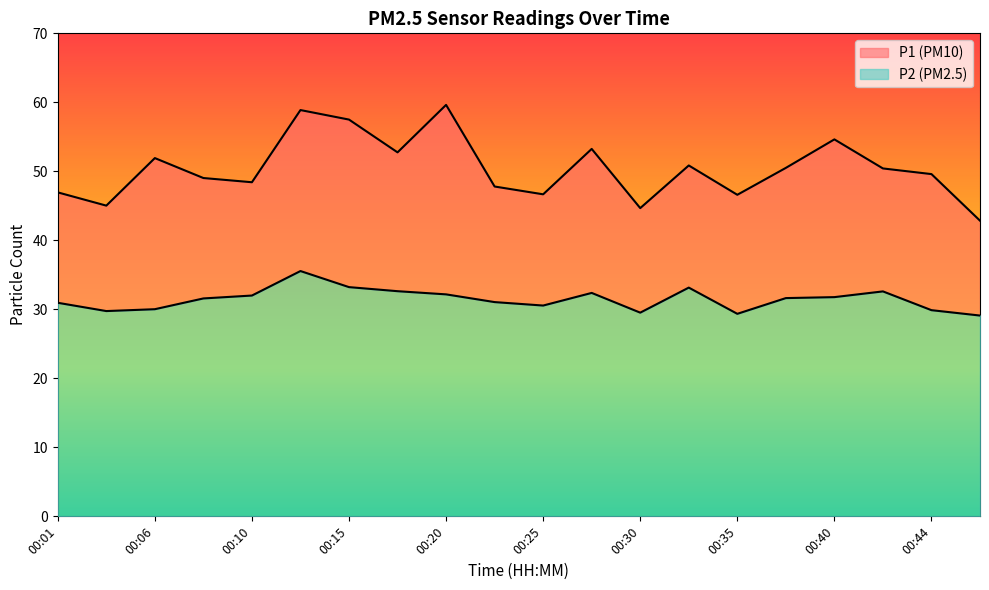

What are all the series names shown in the legend?

P1 (PM10), P2 (PM2.5)